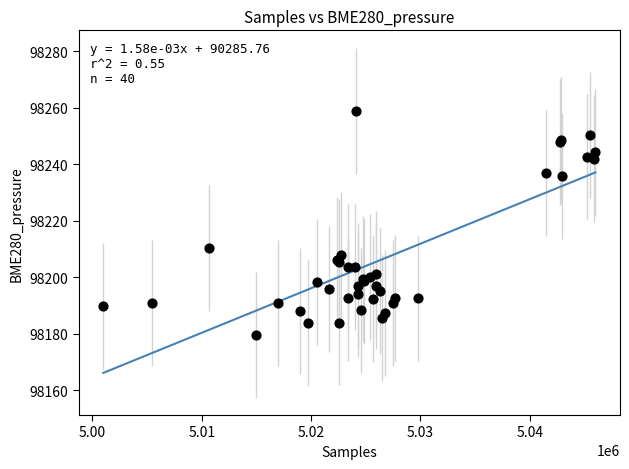

What Y value in the scatter plot is closest to 98219?

98210.4